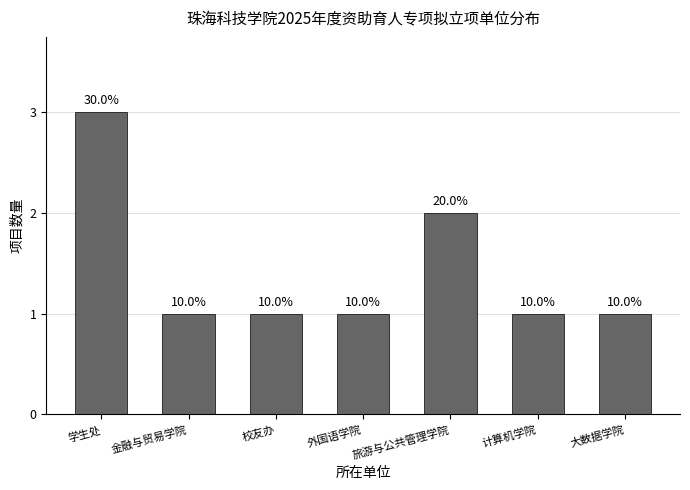

Between 大数据学院 and 金融与贸易学院, which is larger?

大数据学院